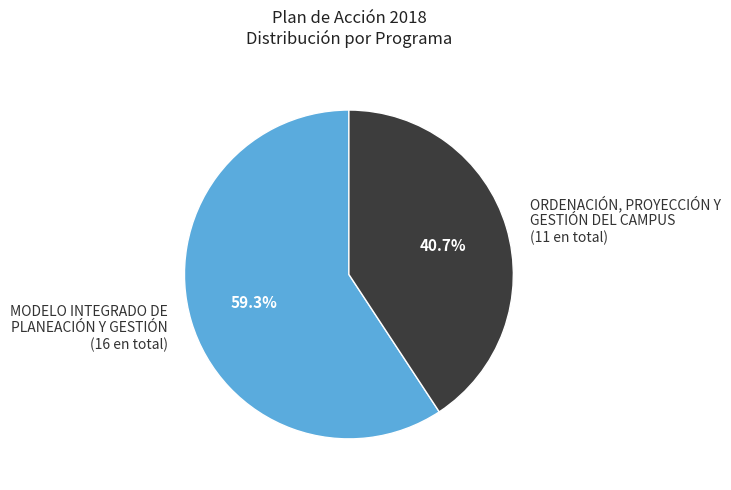

Rank the categories by value from highest to lowest.

MODELO INTEGRADO DE PLANEACIÓN Y GESTIÓN (16 en total), ORDENACIÓN, PROYECCIÓN Y GESTIÓN DEL CAMPUS (11 en total)